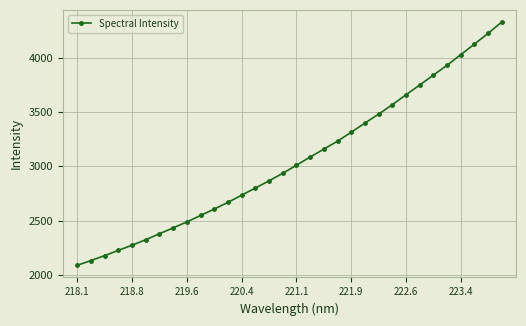

What is the difference between the maximum and minimum values?

2237.1